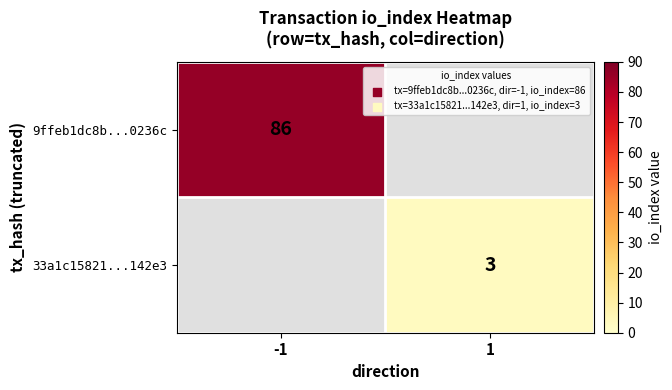

What is the maximum value shown in the chart?

86.0